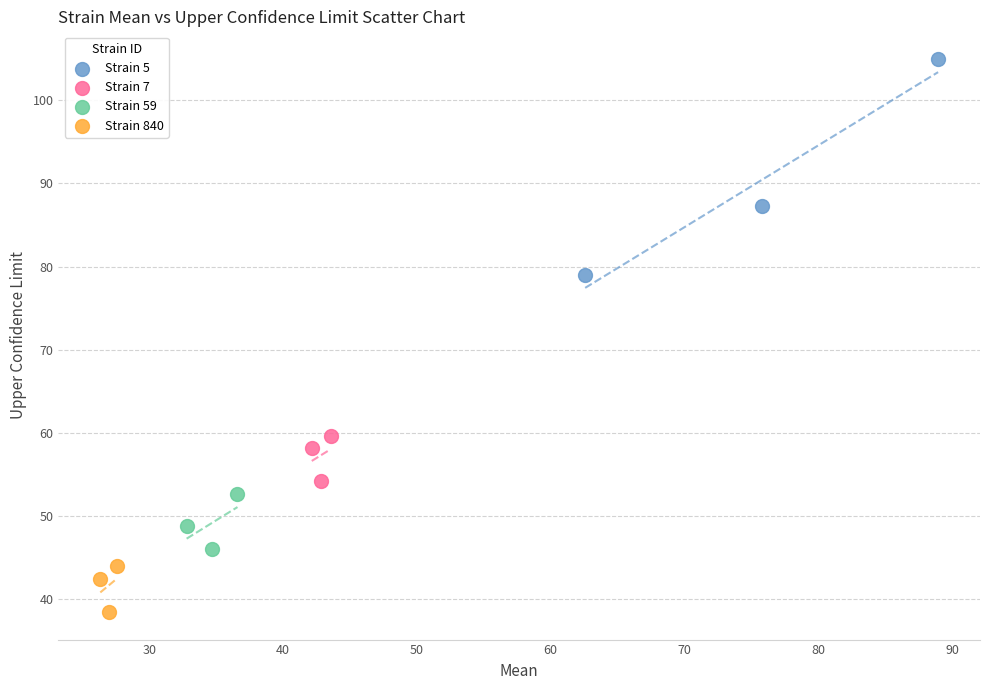

Which series reaches the minimum Y coordinate?

Strain 840